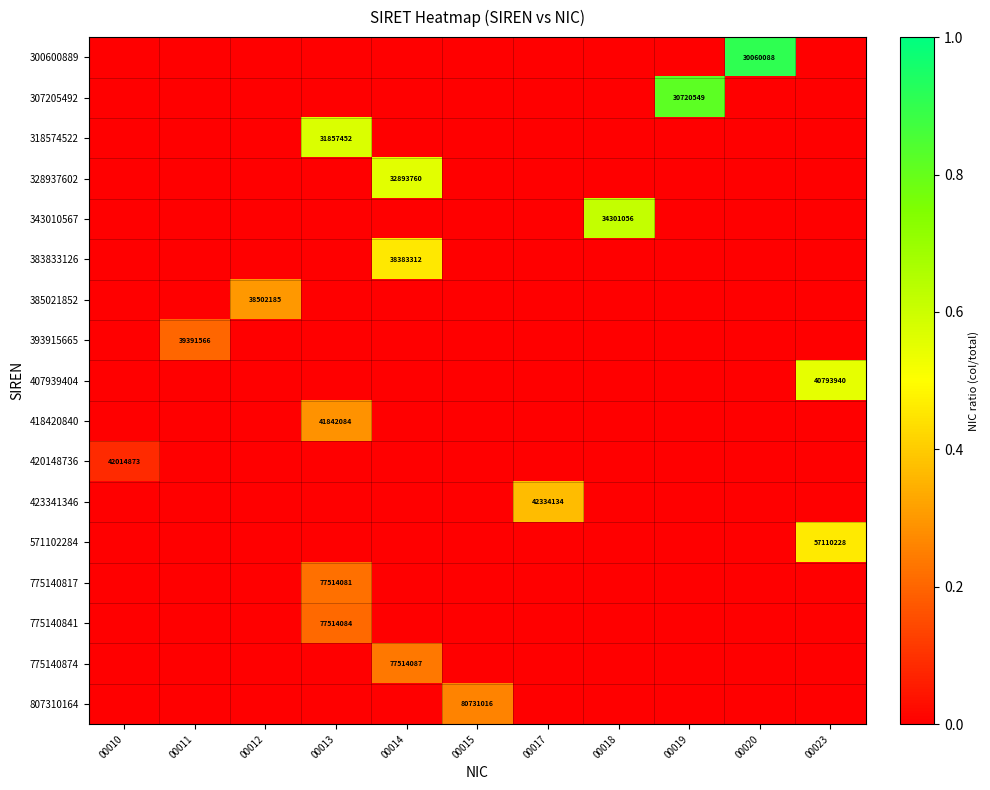

At how many categories does at least one series exceed 0?

11